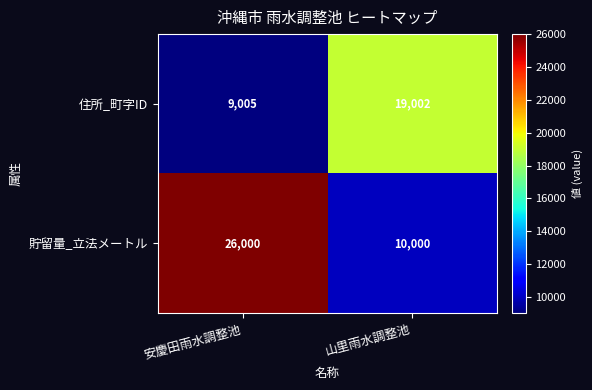

What is the spread (max minus min) of values at 山里雨水調整池?

9002